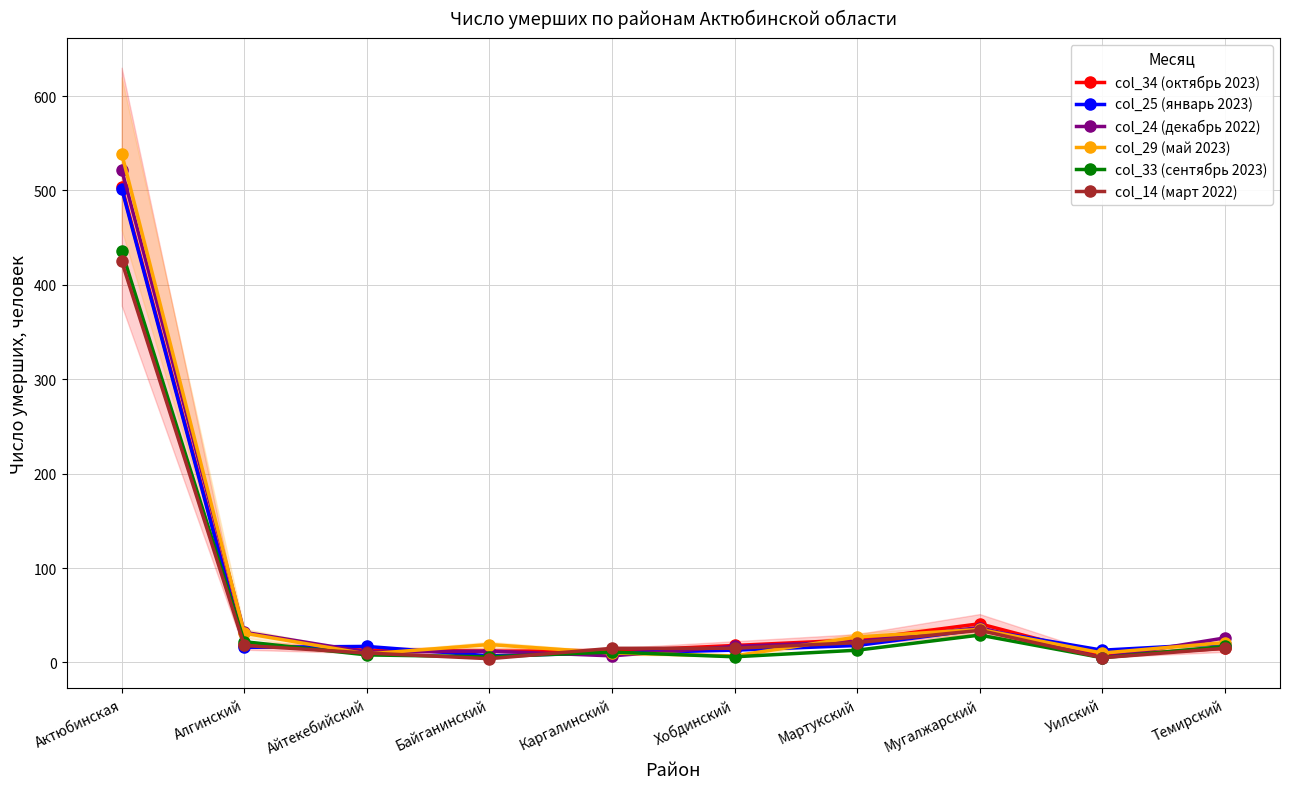

What is the sum of the col_25 (январь 2023) values at Алгинский and Каргалинский?

26